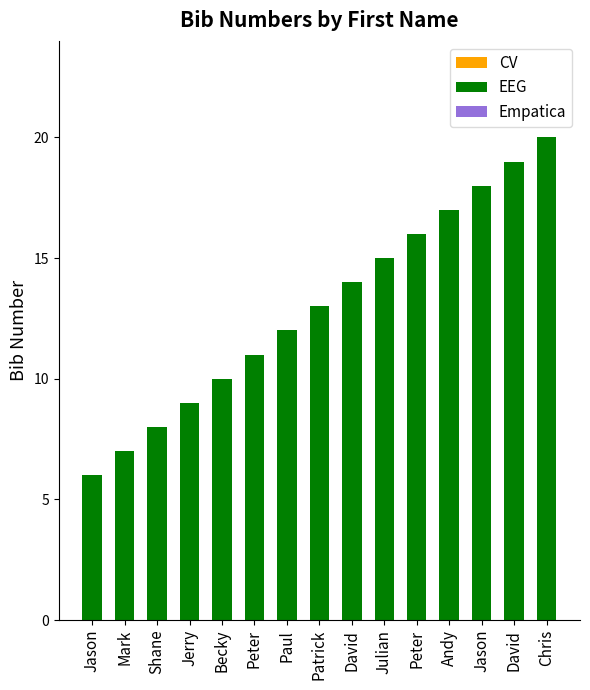

Reading left to right, what are all the values shown in this chart?

Jason=6	Mark=7	Shane=8	Jerry=9	Becky=10	Peter=11	Paul=12	Patrick=13	David=14	Julian=15	Peter=16	Andy=17	Jason=18	David=19	Chris=20